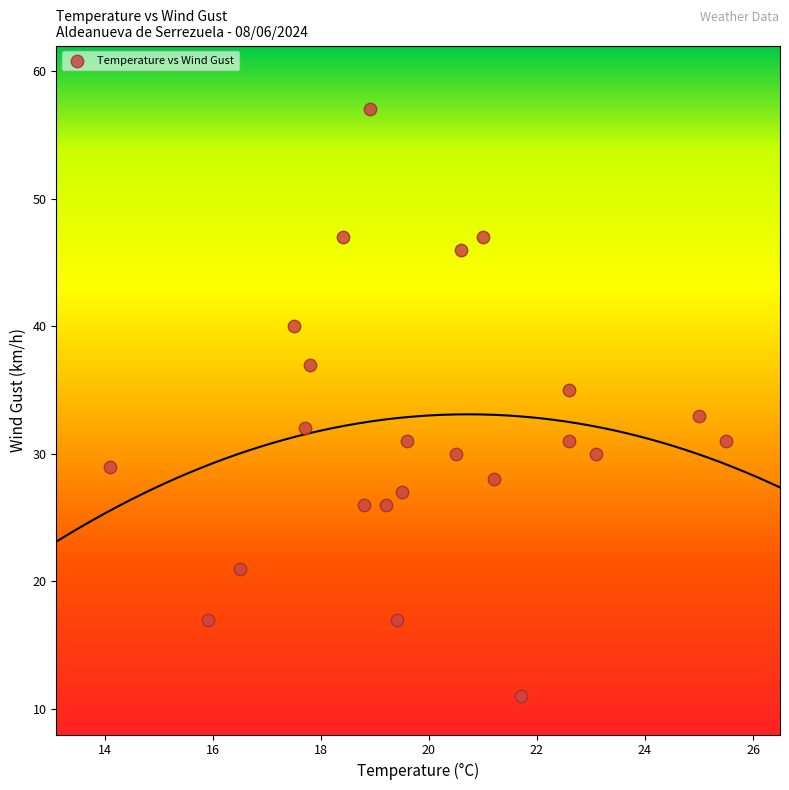

What is the range of Y values (max minus min)?

46